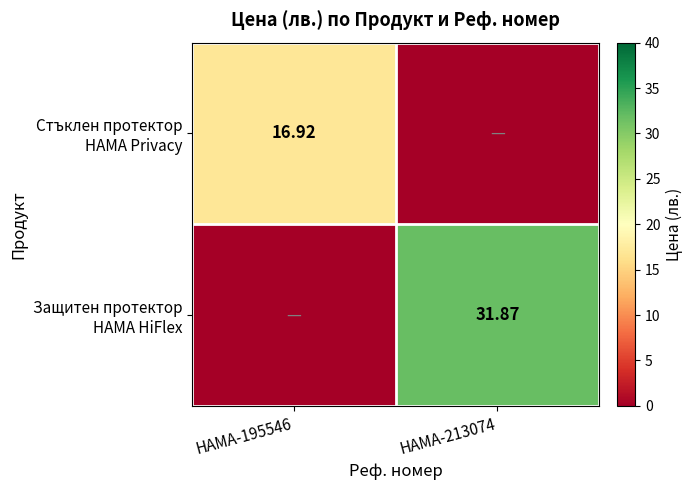

List the labels in order of Защитен протектор HAMA HiFlex value, largest first.

HAMA-213074, HAMA-195546